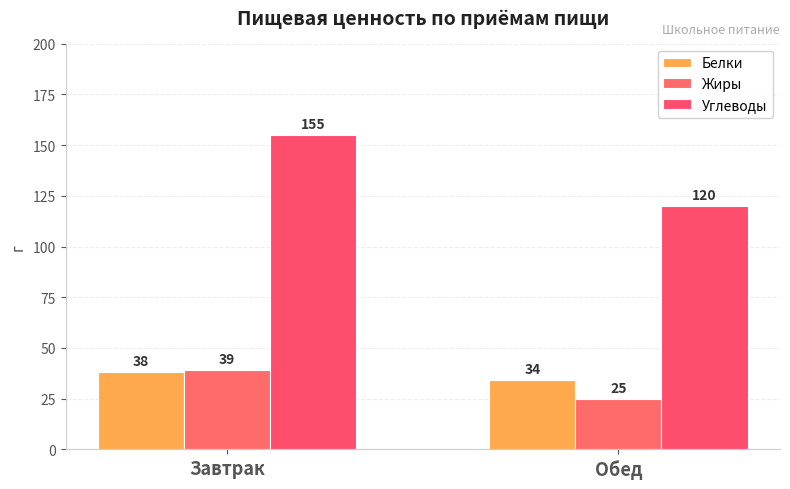

Does the chart contain stacked bars?

No